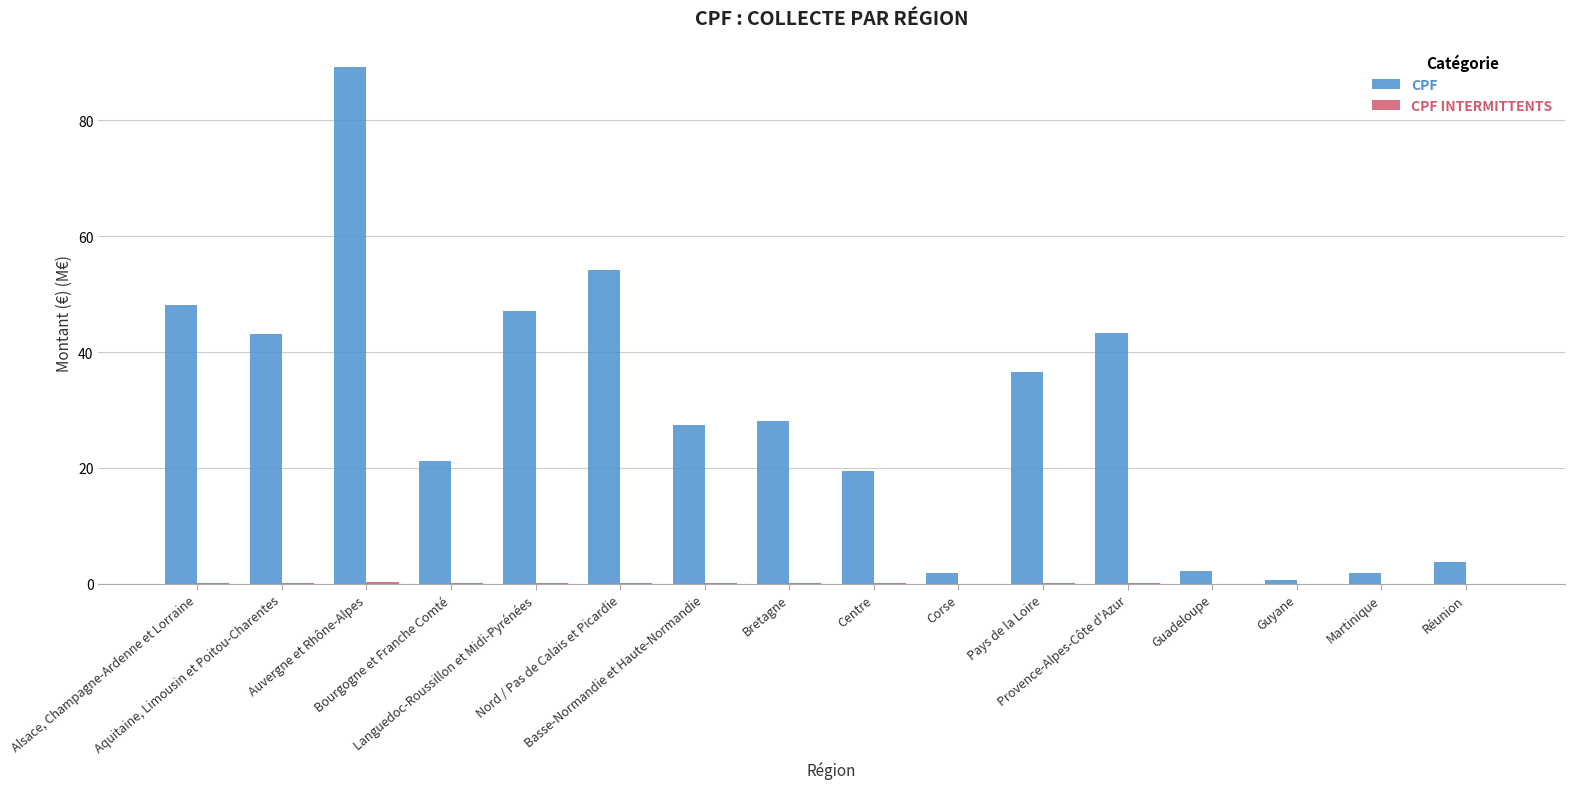

Which series has the largest total across all categories?

CPF